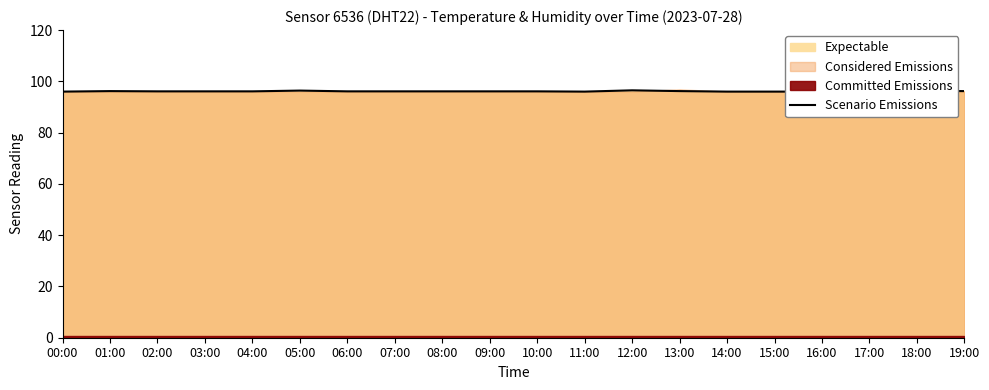

List the labels in order of value, smallest first.

00:00, 11:00, 14:00, 15:00, 16:00, 17:00, 02:00, 03:00, 04:00, 06:00, 07:00, 08:00, 09:00, 10:00, 01:00, 13:00, 19:00, 18:00, 05:00, 12:00